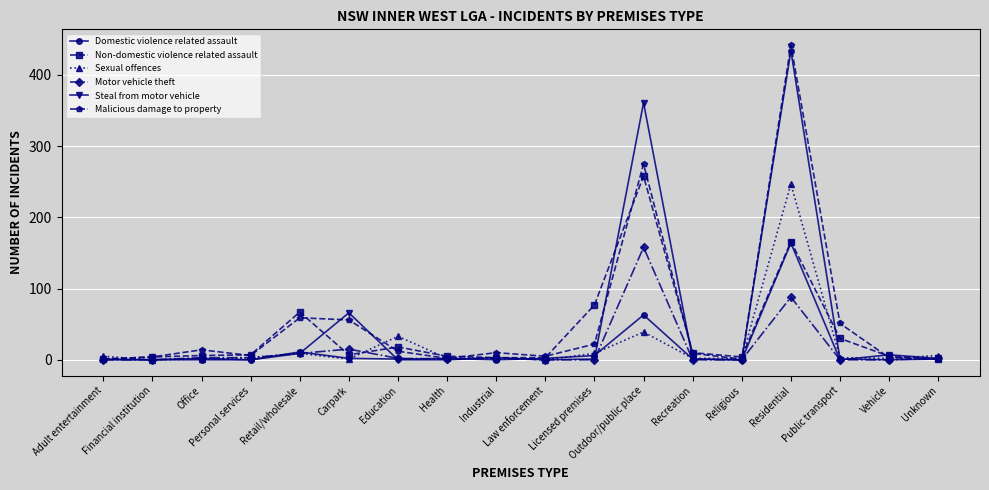

What are all the series names shown in the legend?

Domestic violence related assault, Non-domestic violence related assault, Sexual offences, Motor vehicle theft, Steal from motor vehicle, Malicious damage to property